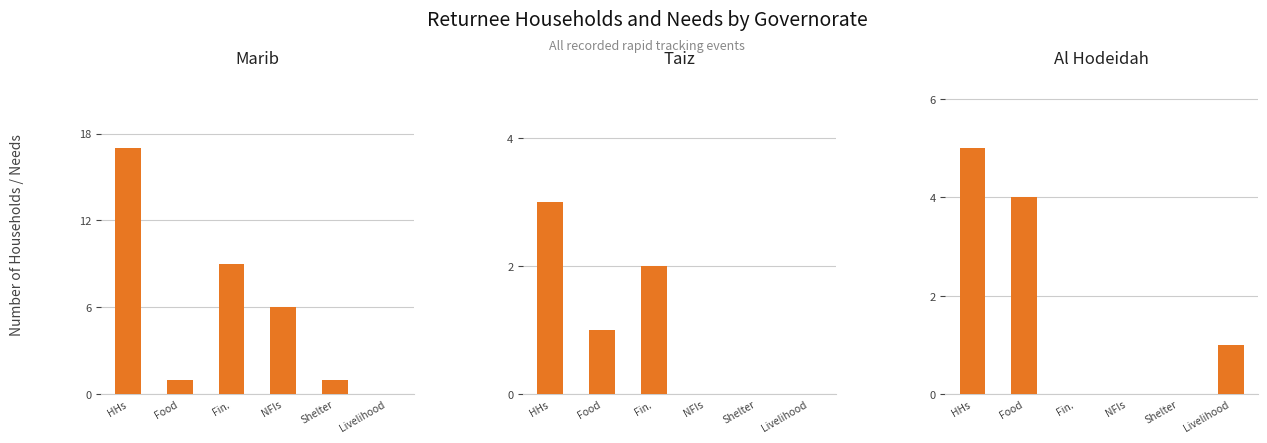

What is the approximate value of Al Hodeidah at HHs?

5